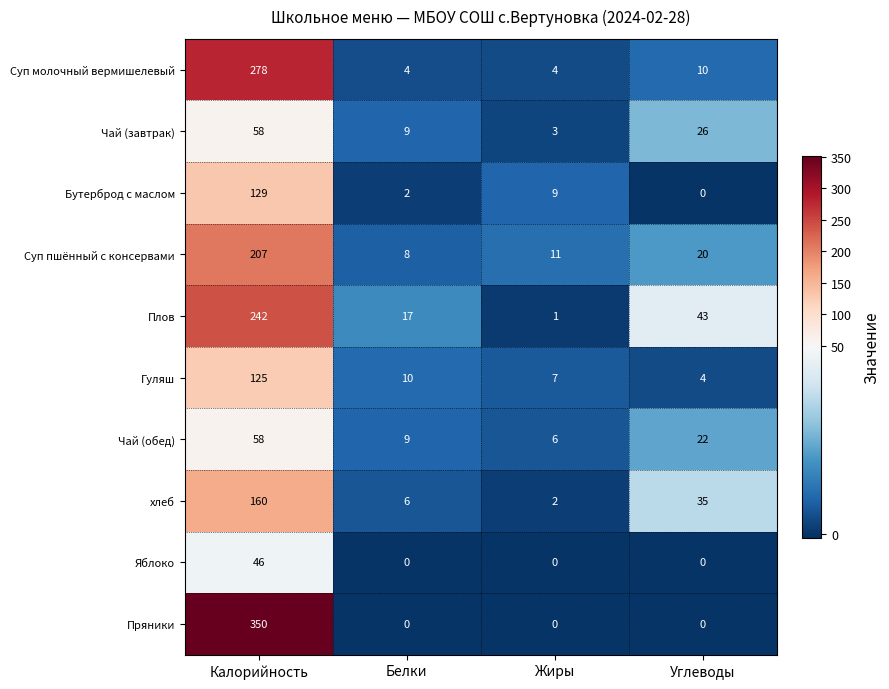

List the labels in order of Суп пшённый с консервами value, largest first.

Калорийность, Углеводы, Жиры, Белки